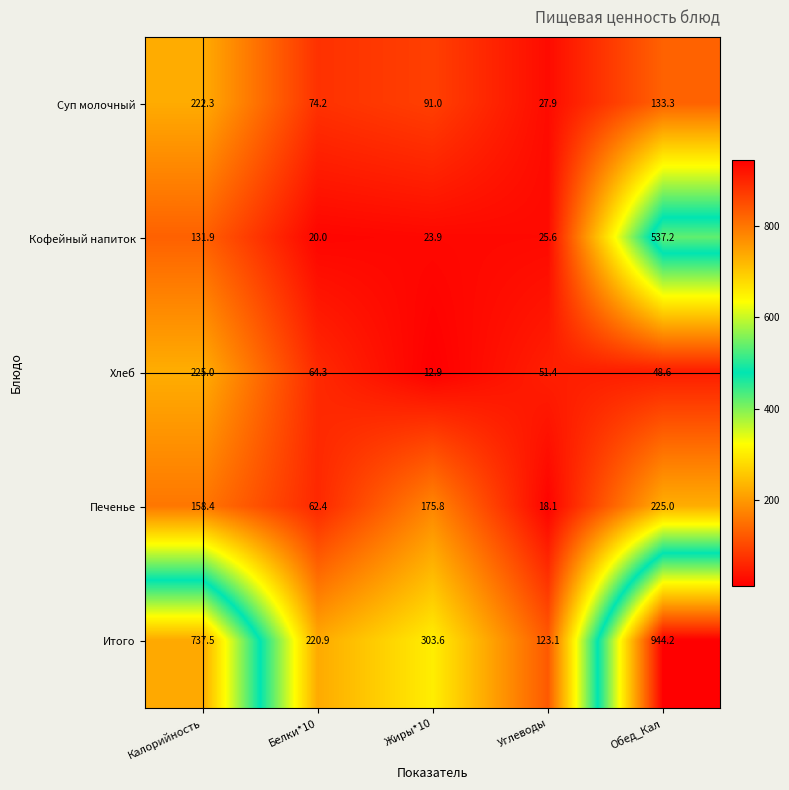

How many values in the Кофейный напиток series are below 25?

2